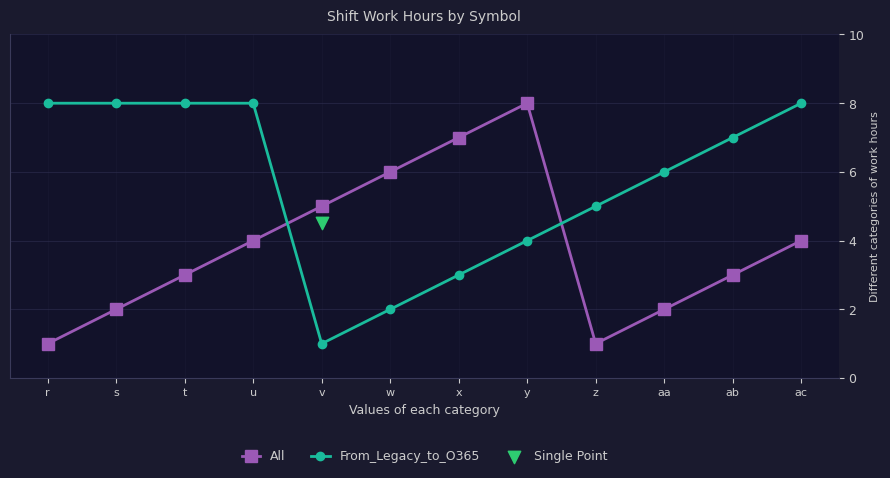

What is the total value across all series at v?

6